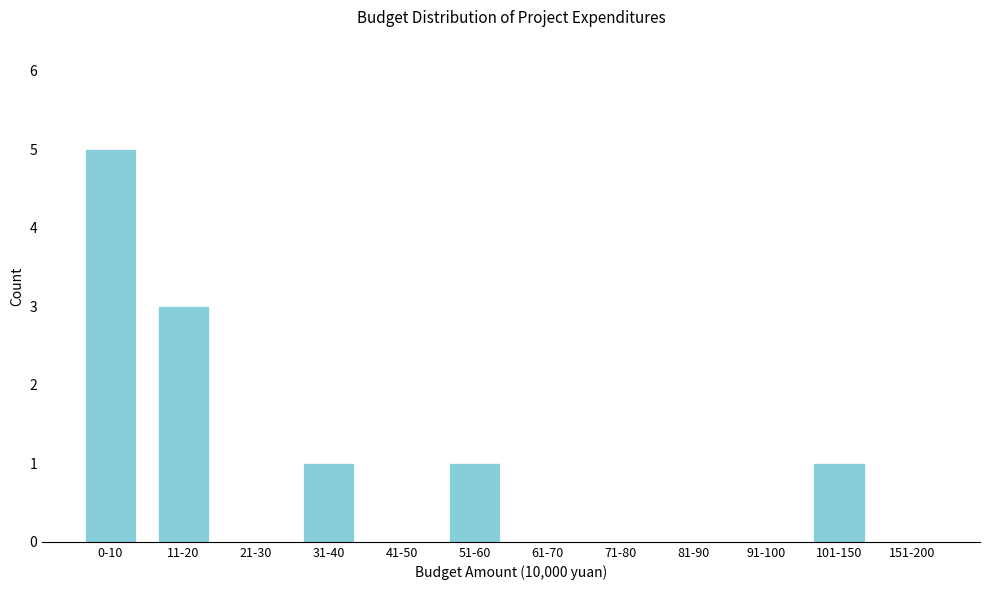

Reading left to right, transcribe all the data shown in this chart.

0-10=5	11-20=3	21-30=0	31-40=1	41-50=0	51-60=1	61-70=0	71-80=0	81-90=0	91-100=0	101-150=1	151-200=0